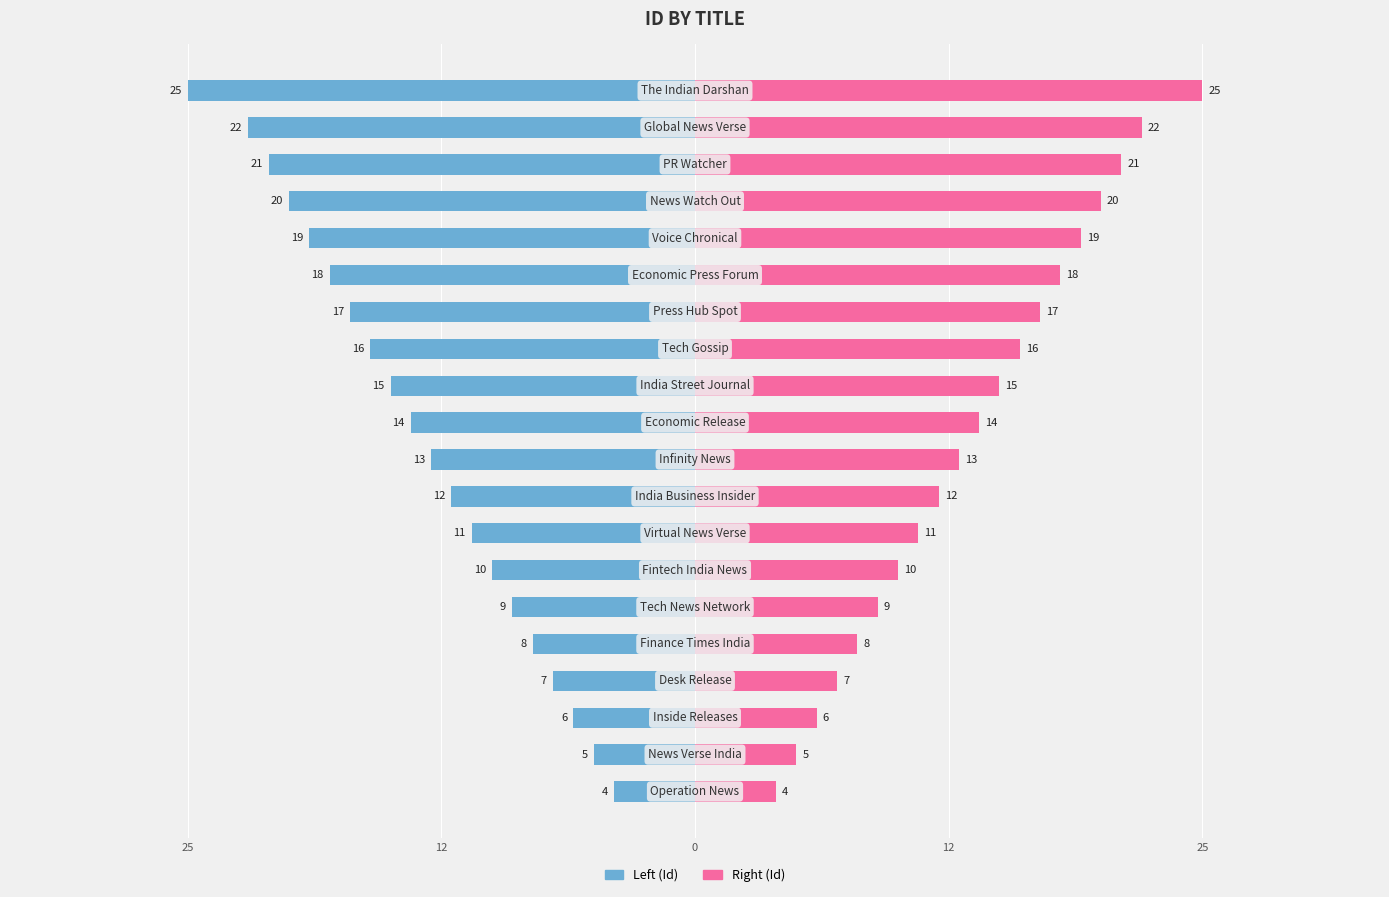

Does the chart contain stacked bars?

No